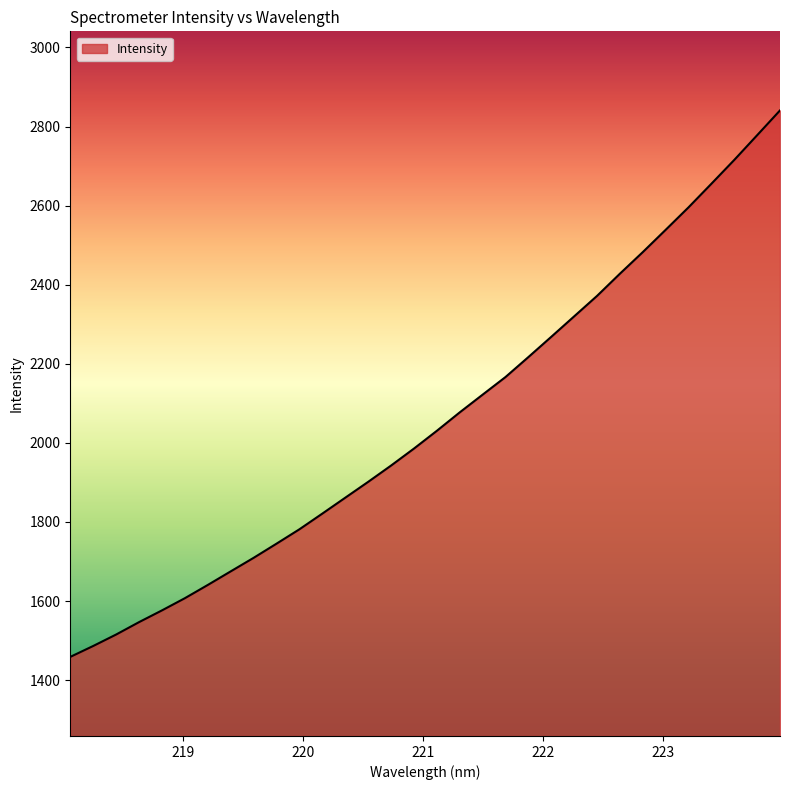

What is the smallest value displayed?

1458.9